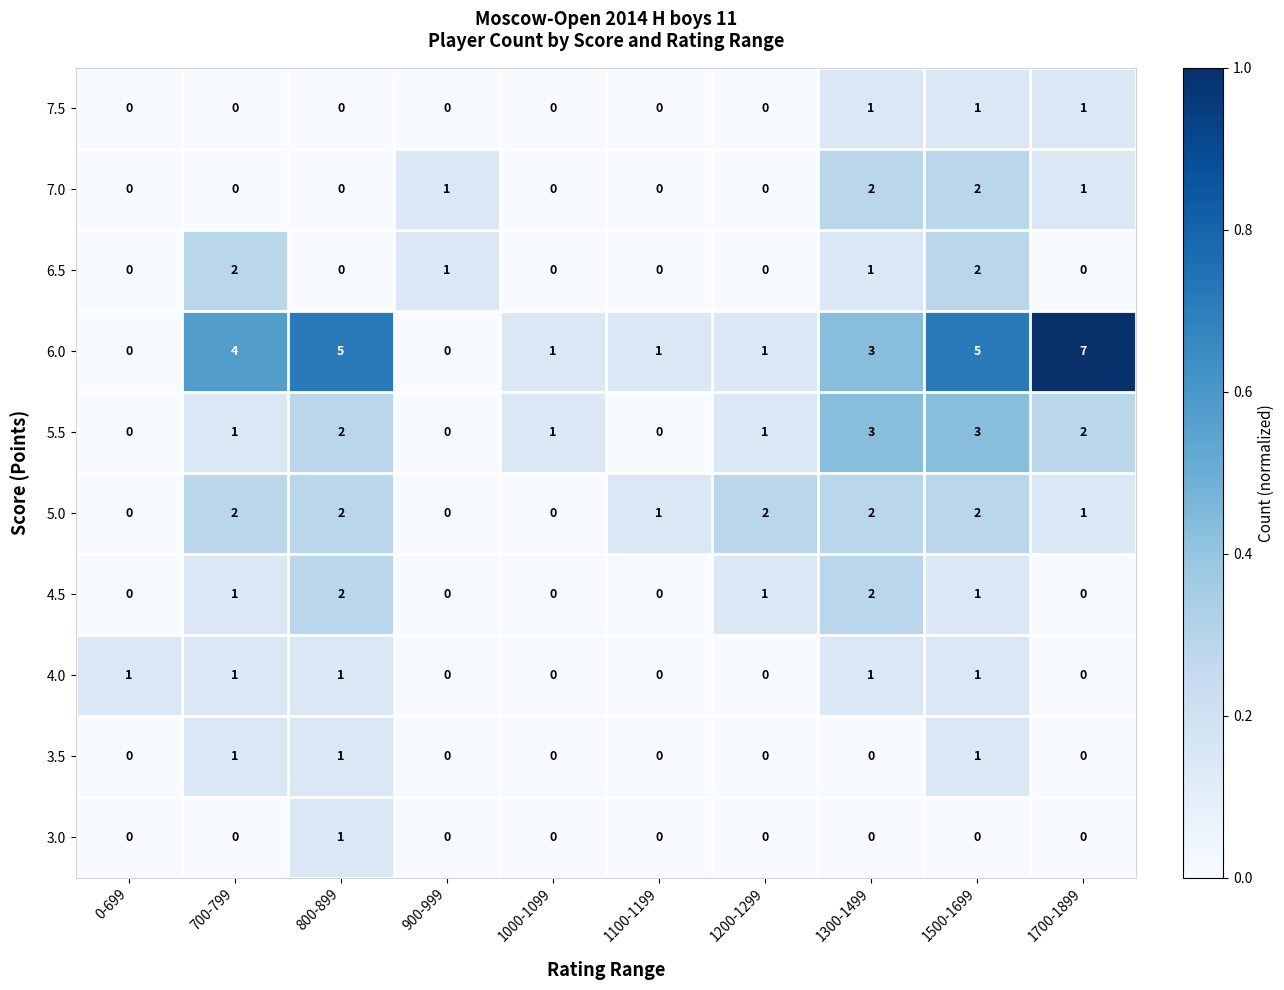

What is the maximum value shown in the chart?

7